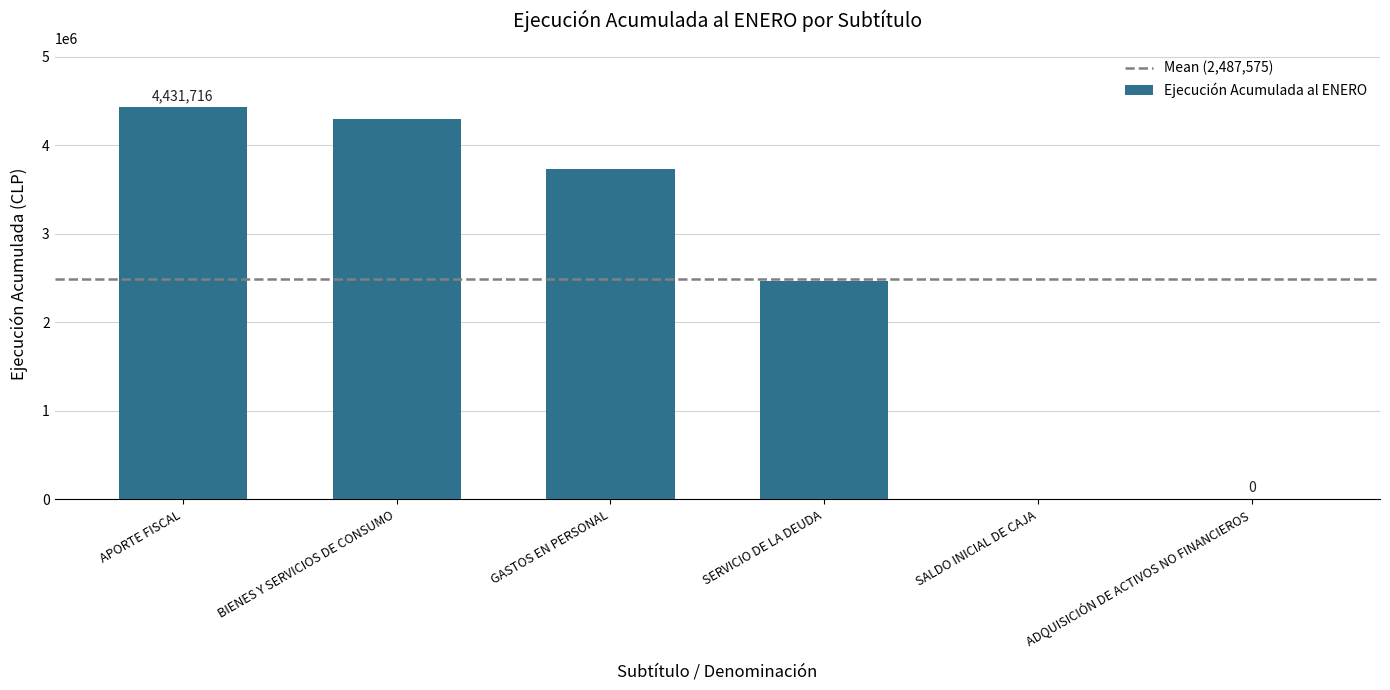

What is the greatest value displayed?

4431716